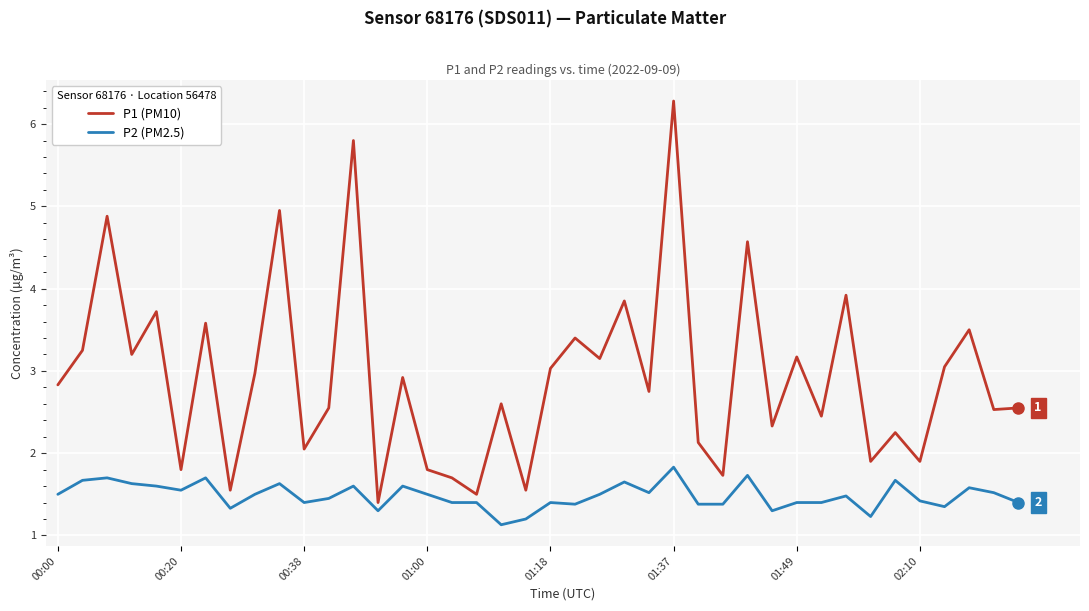

Which series has the widest spread of values?

P1 (PM10)